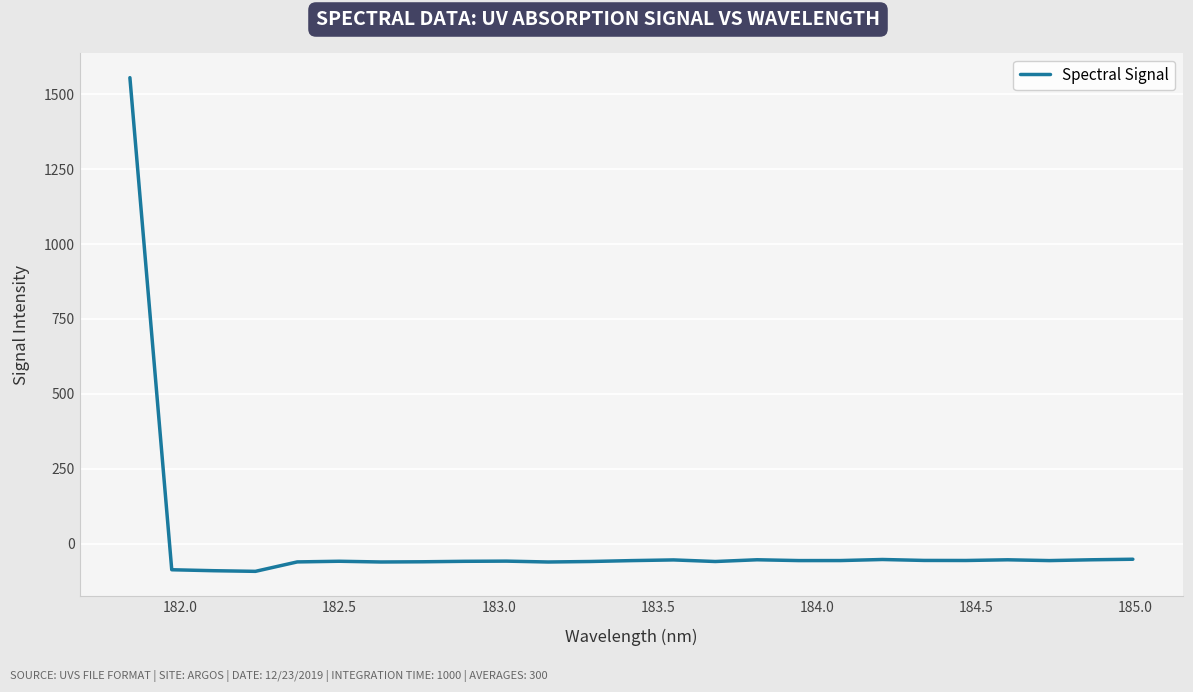

What is the smallest value displayed?

-92.4